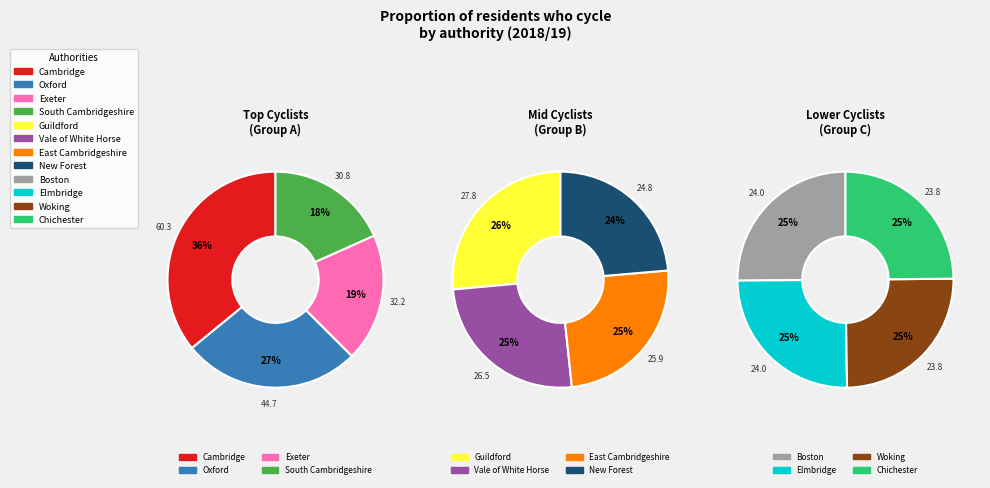

Does Woking represent more than half of the total?

No